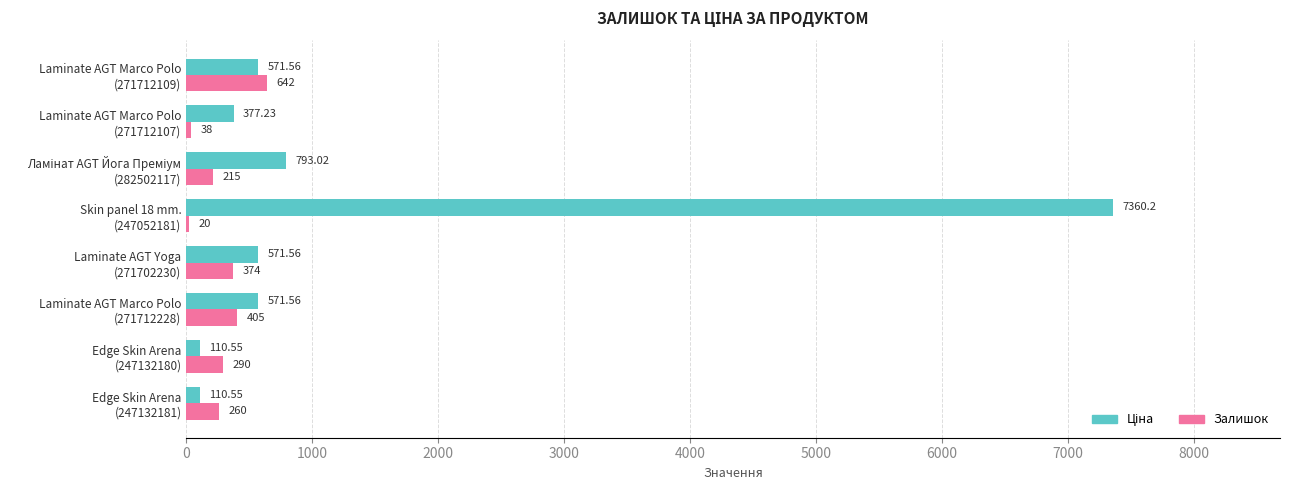

What is the sum of all Залишок values?

2244.0